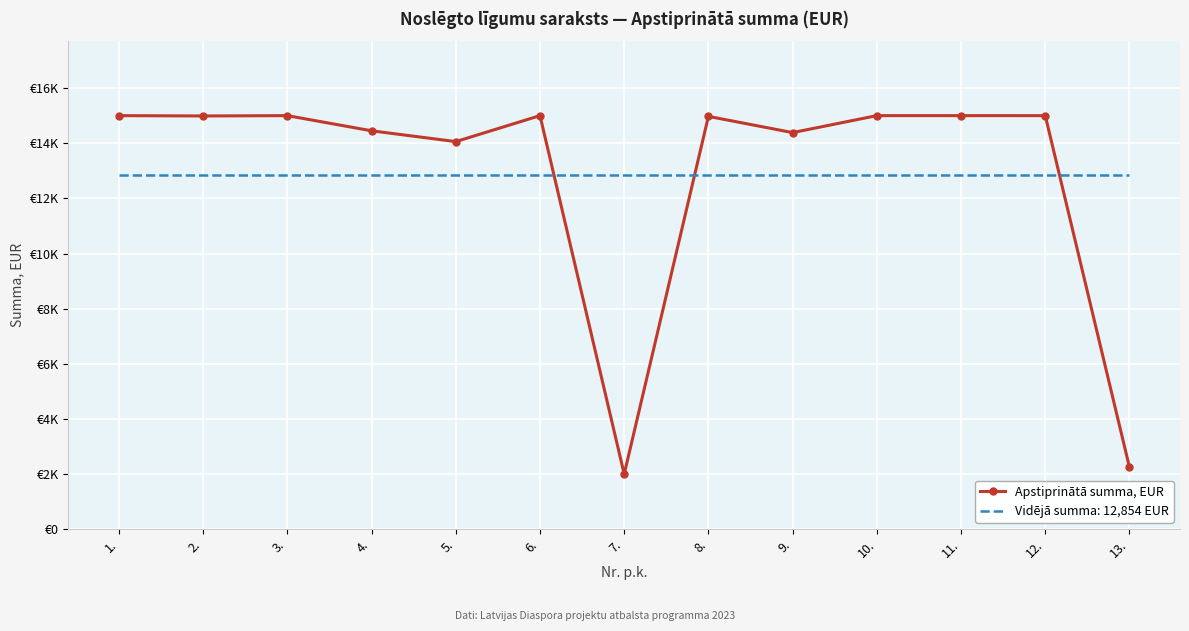

What position from the right is 13.?

1